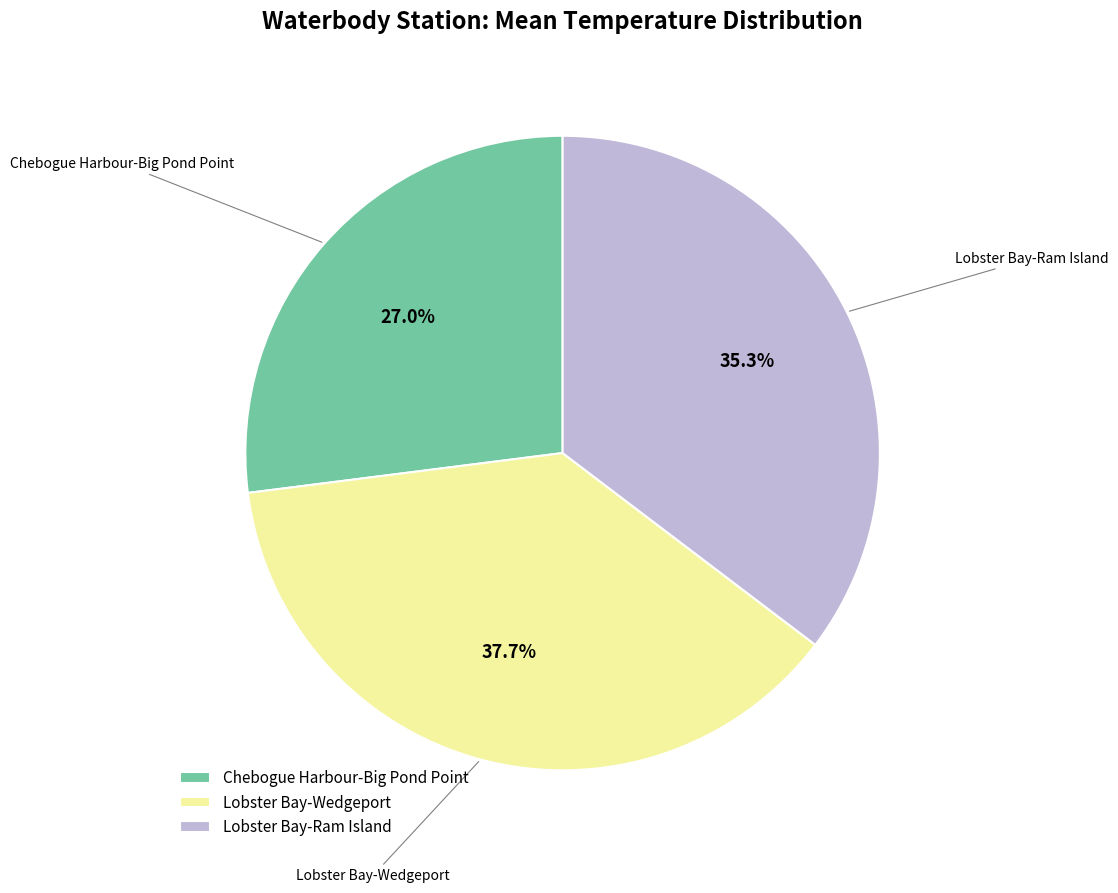

To the nearest percent, what is the difference between the largest and smallest slice percentages?

11%